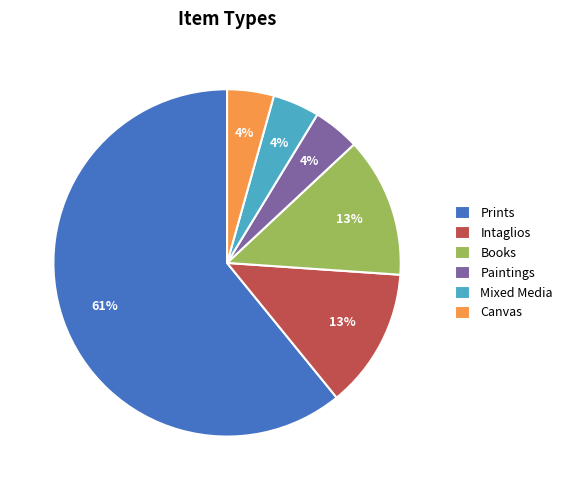

Does Prints represent more than half of the total?

Yes